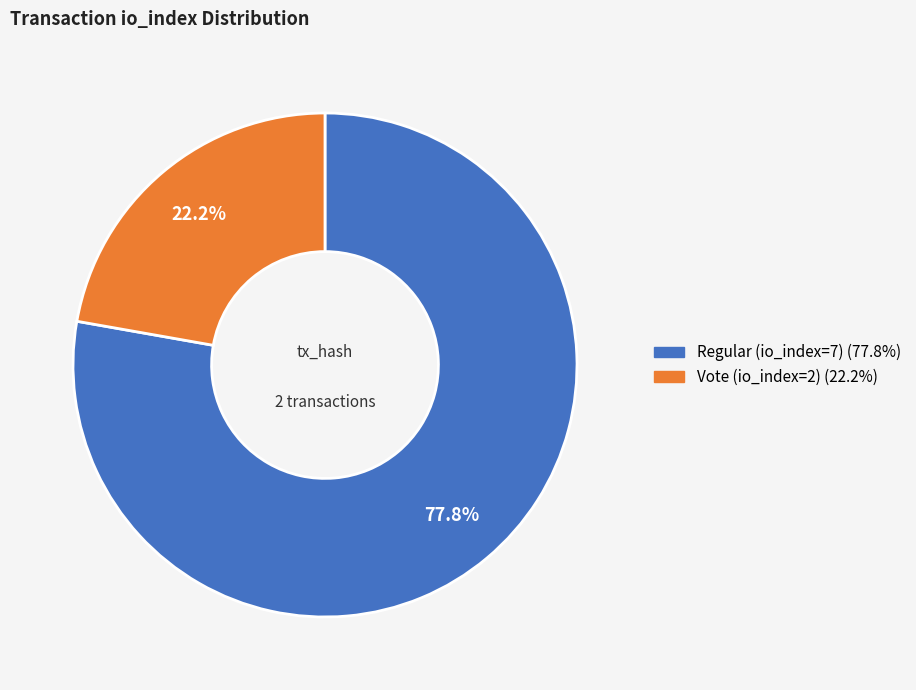

What percentage is NOT represented by Regular (io_index=7)?

22.2%